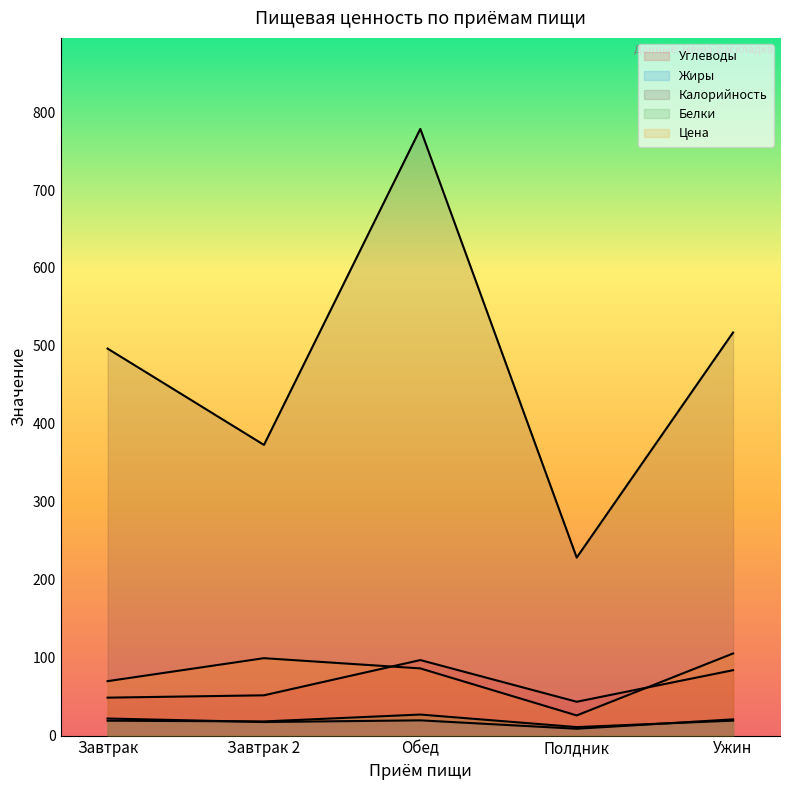

List the series in order of their peak value, lowest first.

Жиры, Белки, Углеводы, Цена, Калорийность